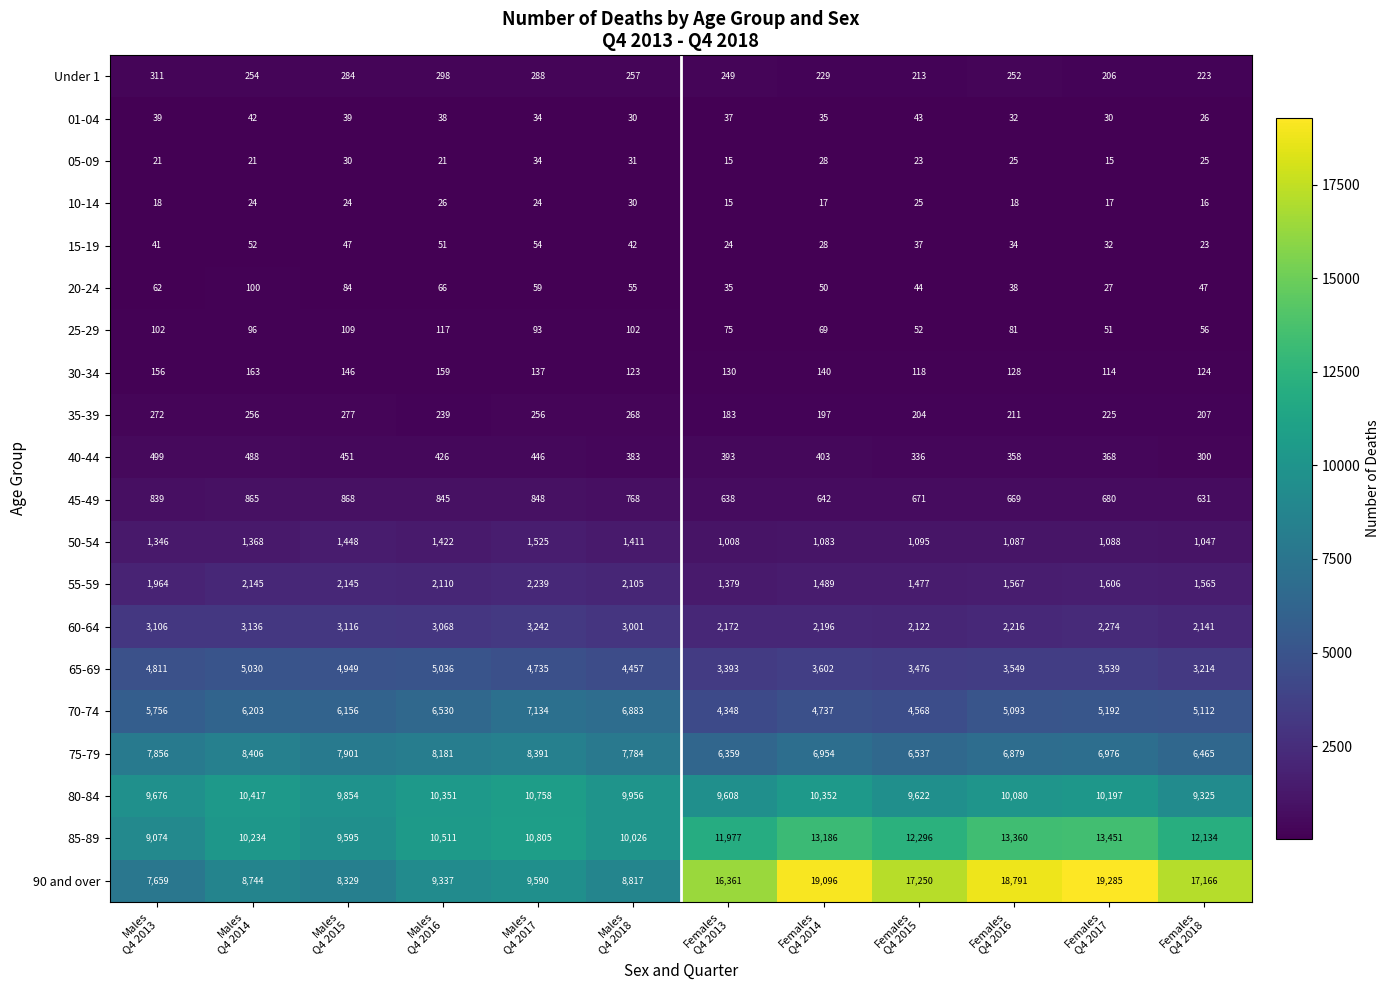

What is the difference between the maximum and minimum values in the 05-09 series?

19